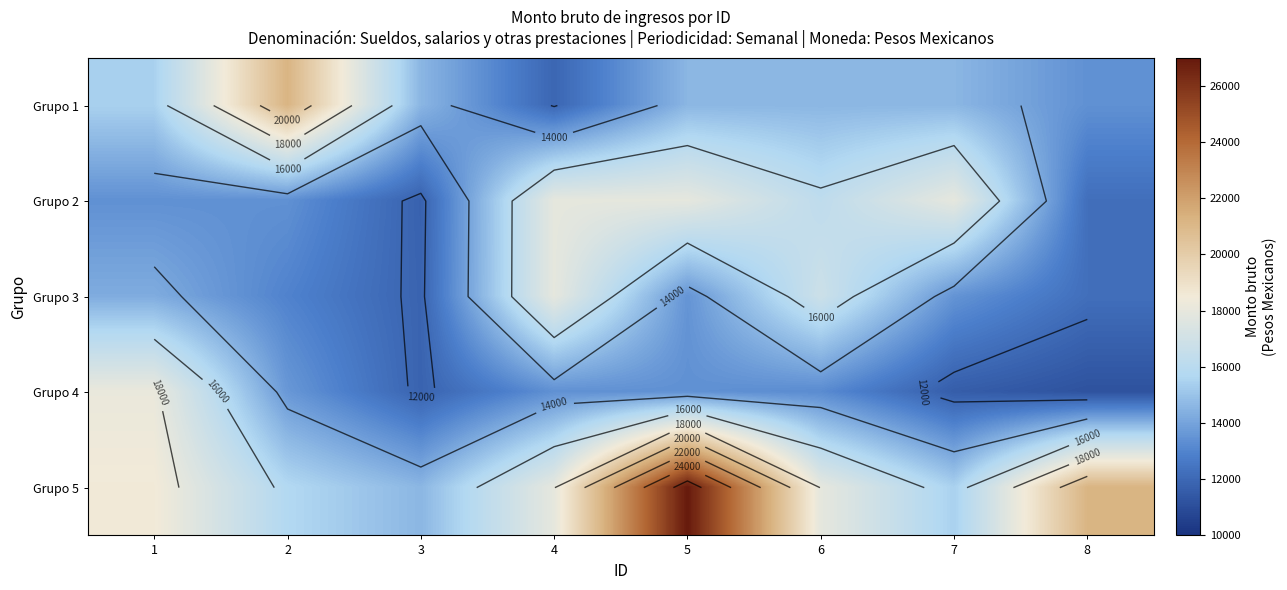

What is the spread (max minus min) of values at 6?

4707.4